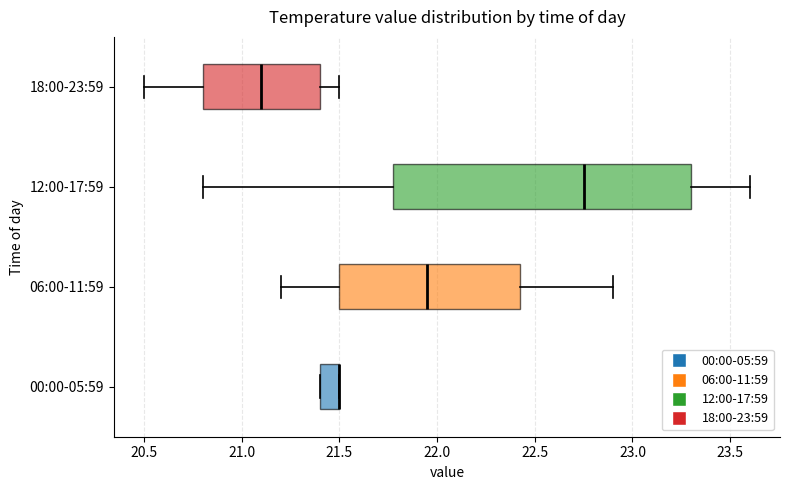

Which box is the widest, from its left edge to its right edge?

12:00-17:59